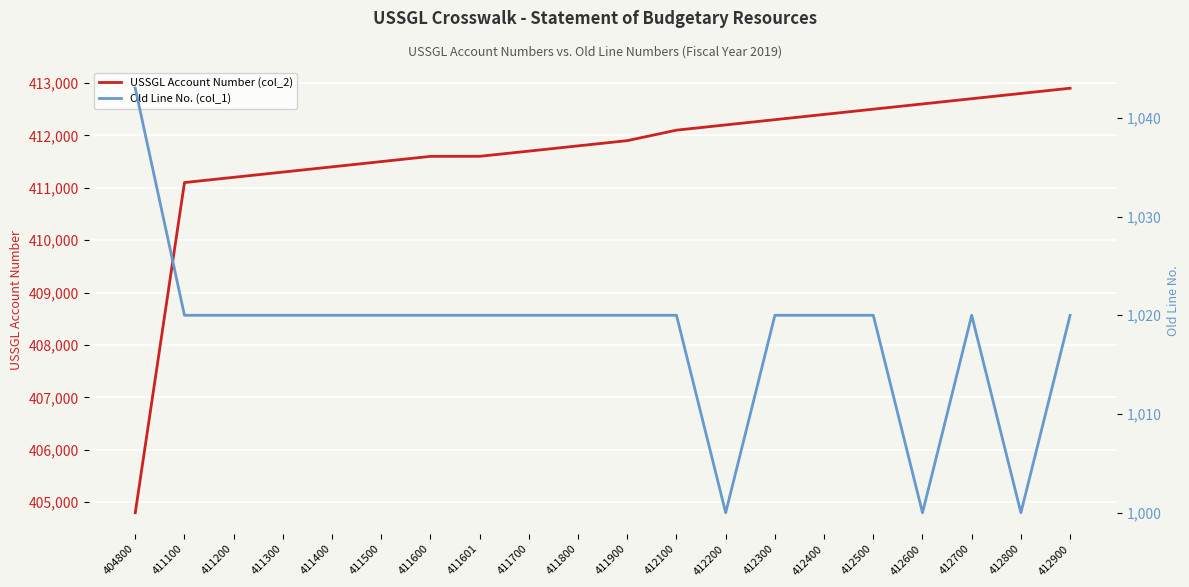

How many lines are shown in the chart?

2